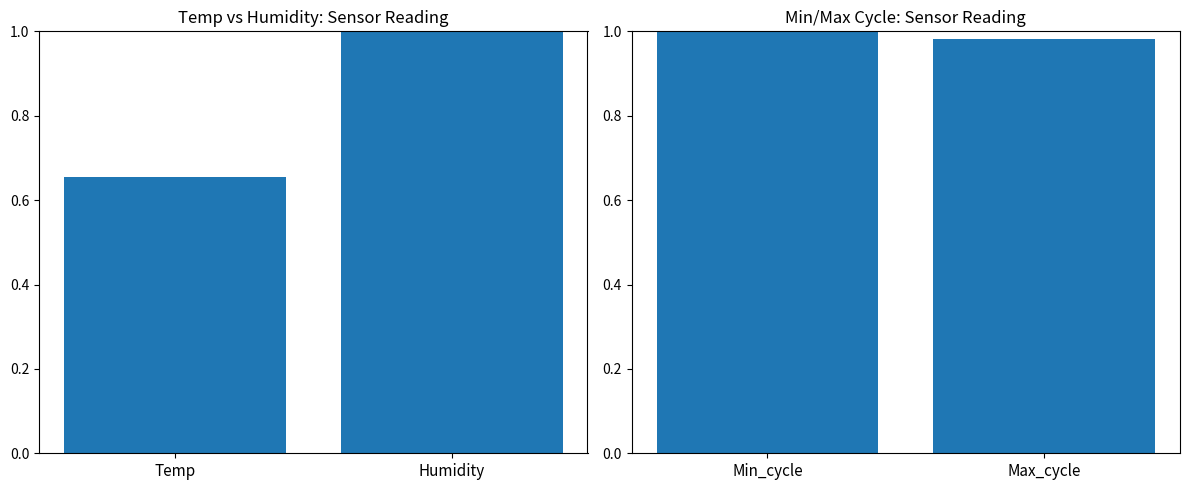

What is the approximate value of Temp & Humidity at Temp?

0.7